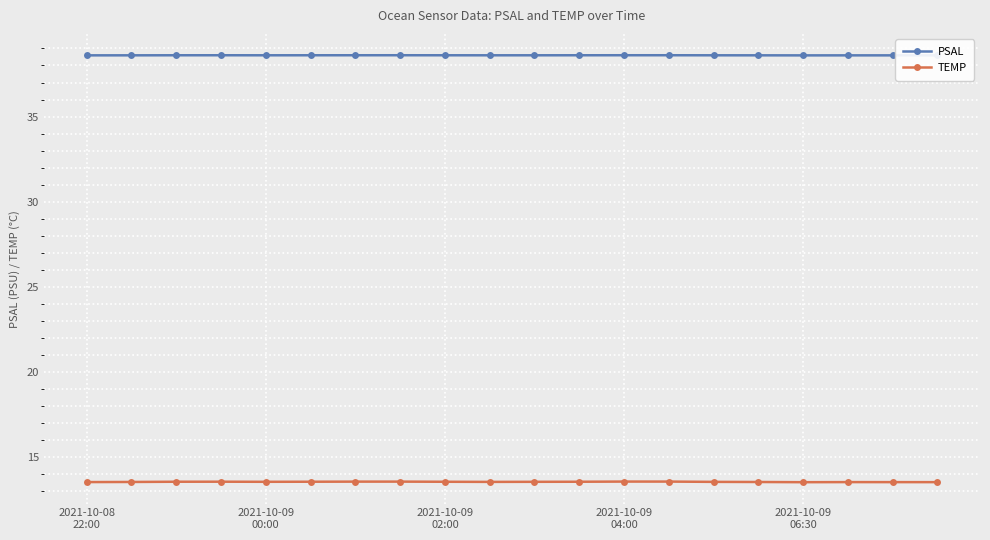

True or false: PSAL and TEMP cross at least once.

False